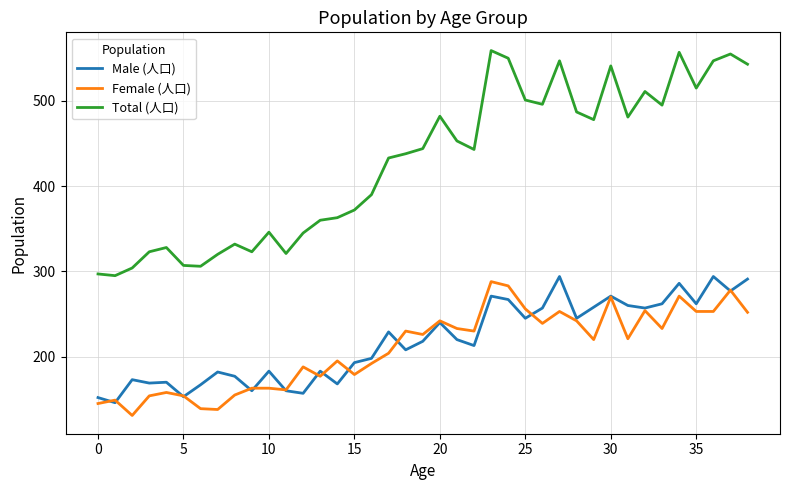

What is the minimum value shown in the chart?

131